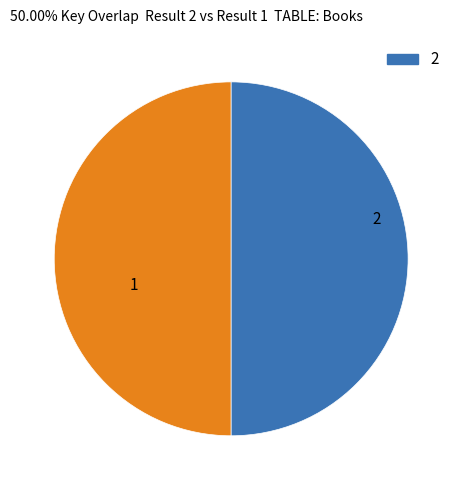

Which category accounts for the majority?

1